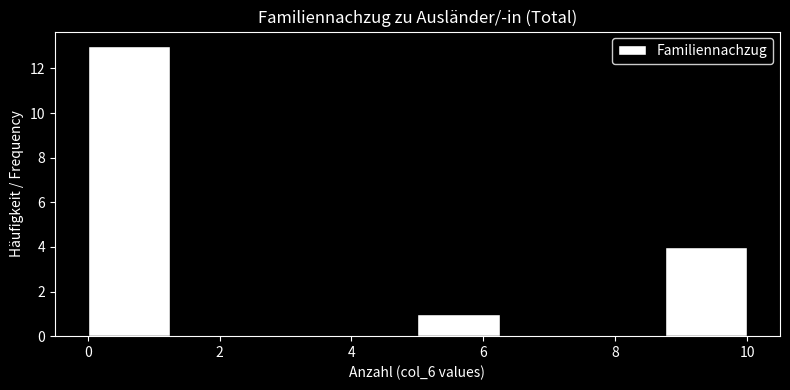

Which range on the x-axis has the tallest bar?

0.00 to 1.25